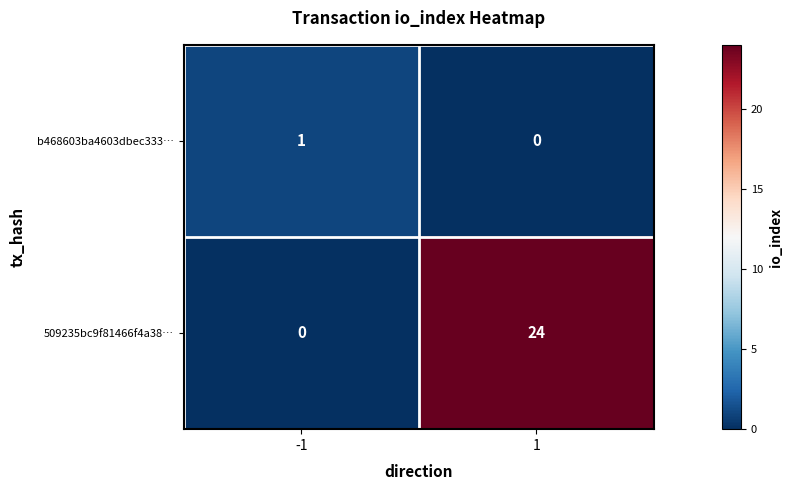

Which series changed the most between -1 and 1?

509235bc9f81466f4a38…